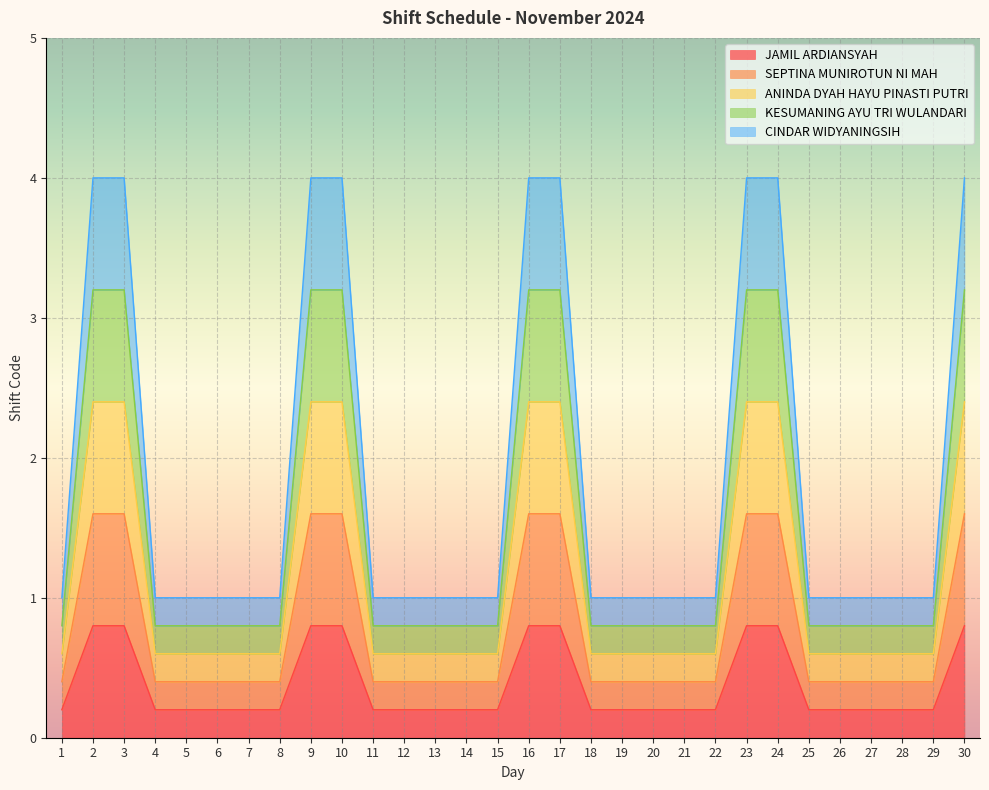

What is the difference between the second highest and second lowest values in the CINDAR WIDYANINGSIH series?

3.0